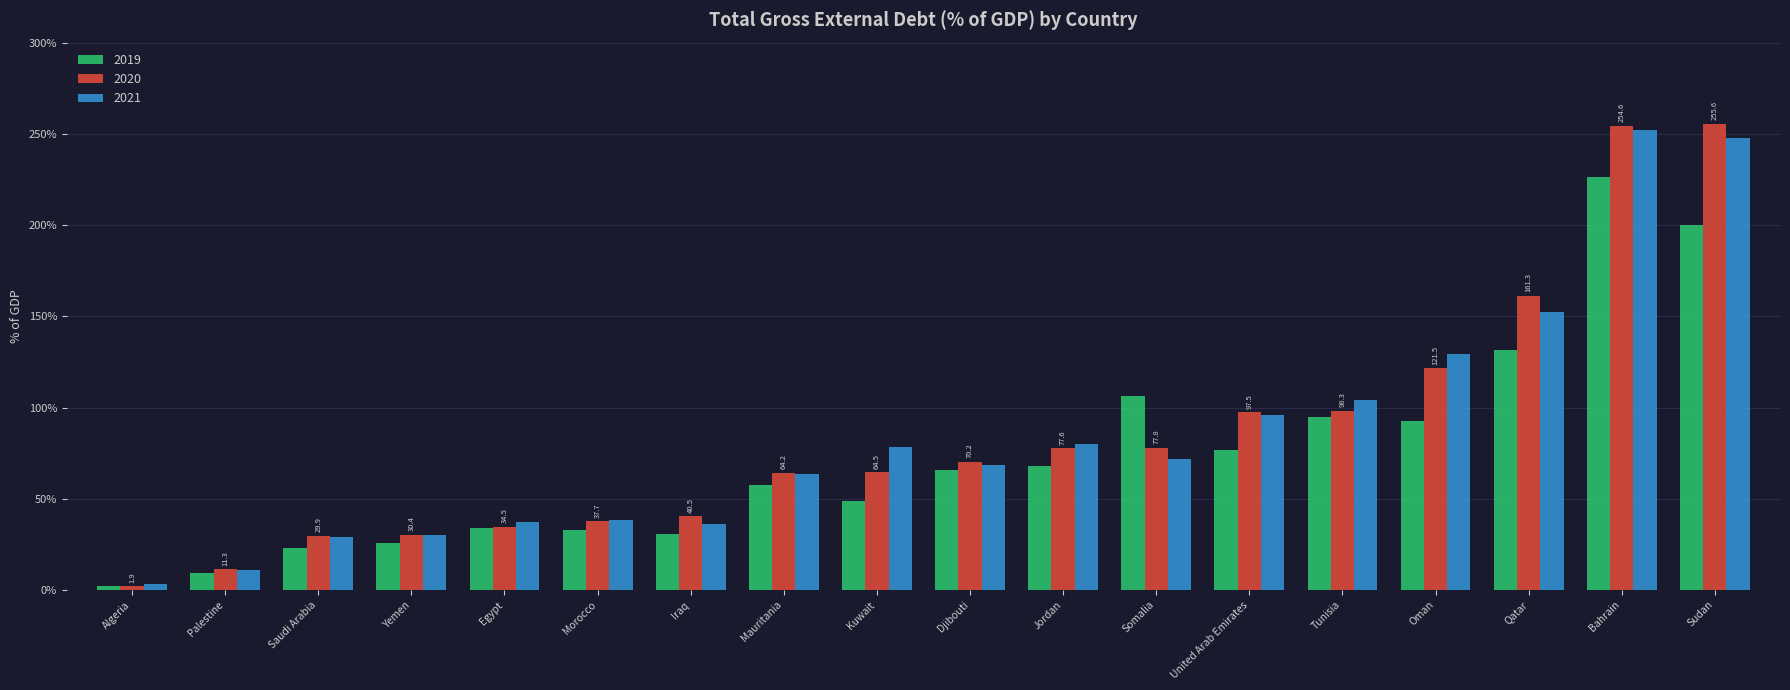

What is the value of the 2020 bar at the 14th from the left?

98.3